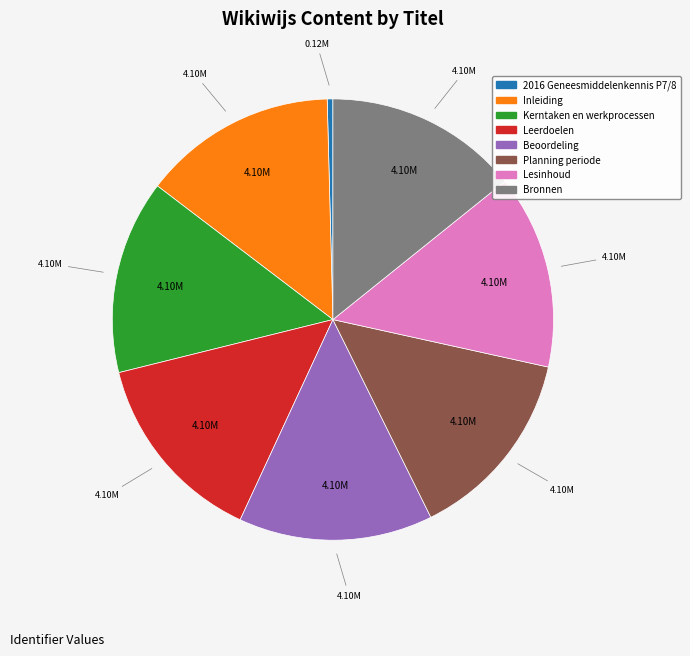

Do Inleiding and Bronnen together represent more than half of the pie?

No